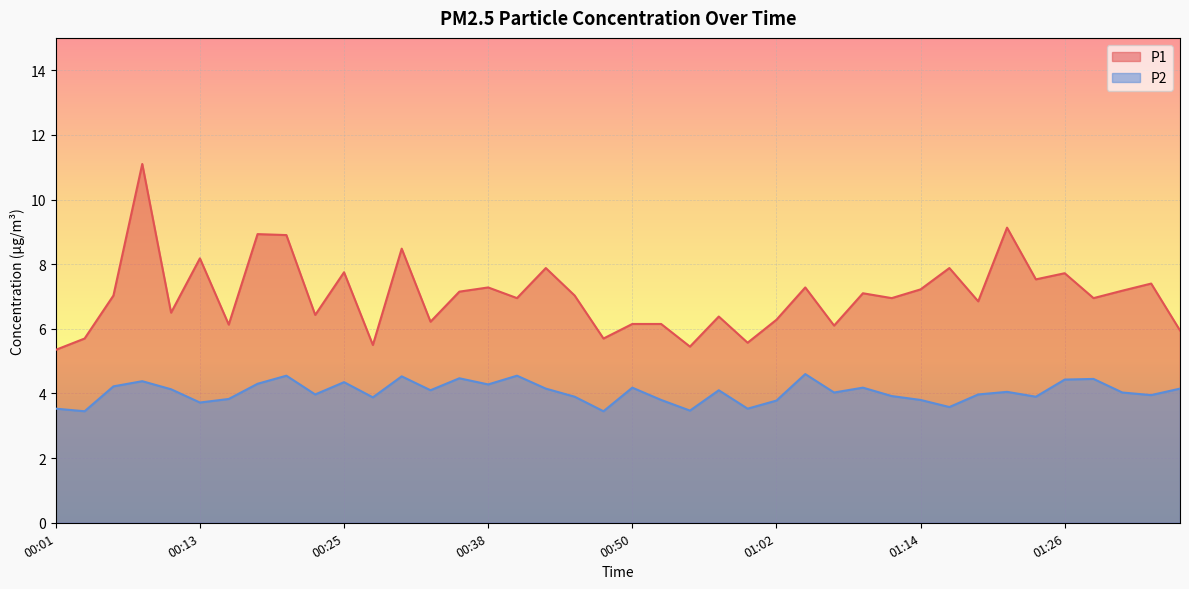

What is the spread (max minus min) of values at 01:36?

1.8